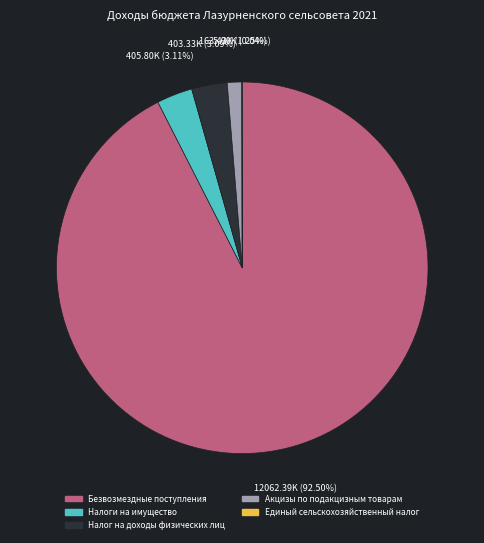

Which slice is the largest?

Безвозмездные поступления